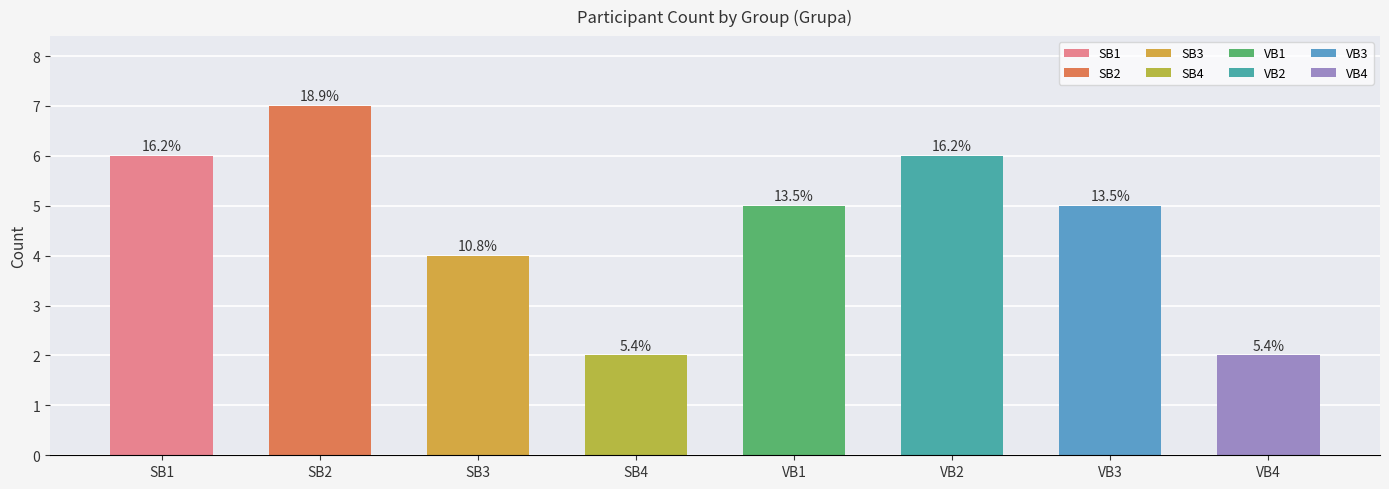

At which label is the value closest to 4?

SB3